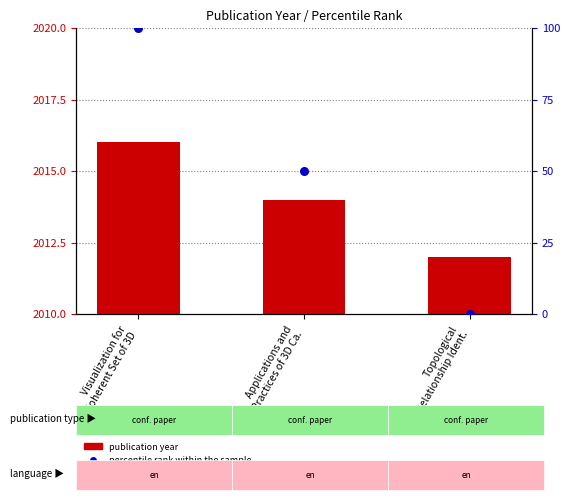

What are all the series names shown in the legend?

publication year, percentile rank within the sample